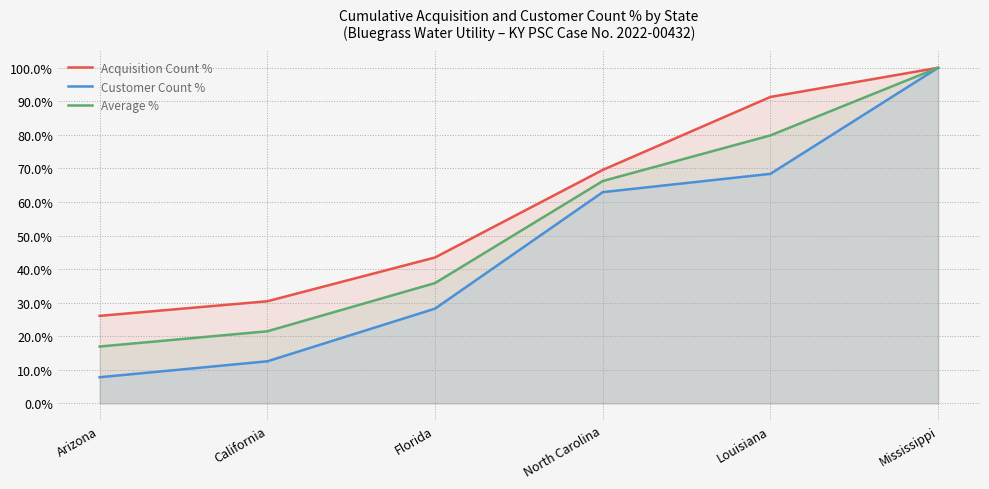

Rank the series by their average value, from highest to lowest.

Acquisition Count %, Average %, Customer Count %